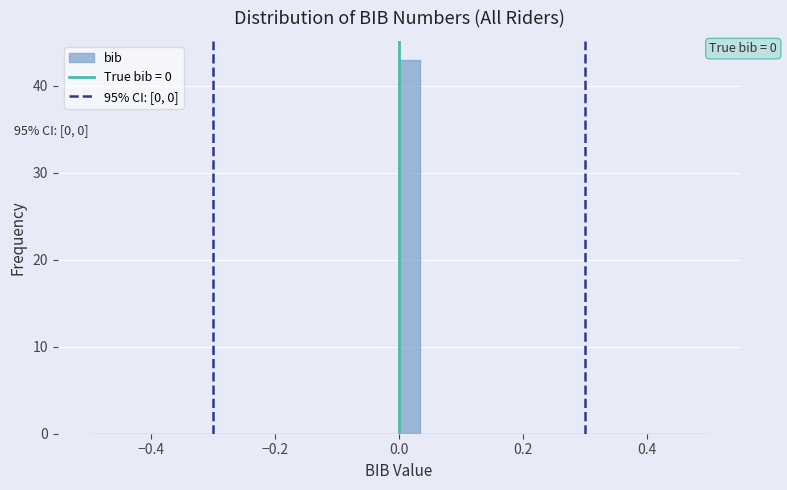

Read against the x-axis, roughly where is the centre of the tallest bar?

0.02